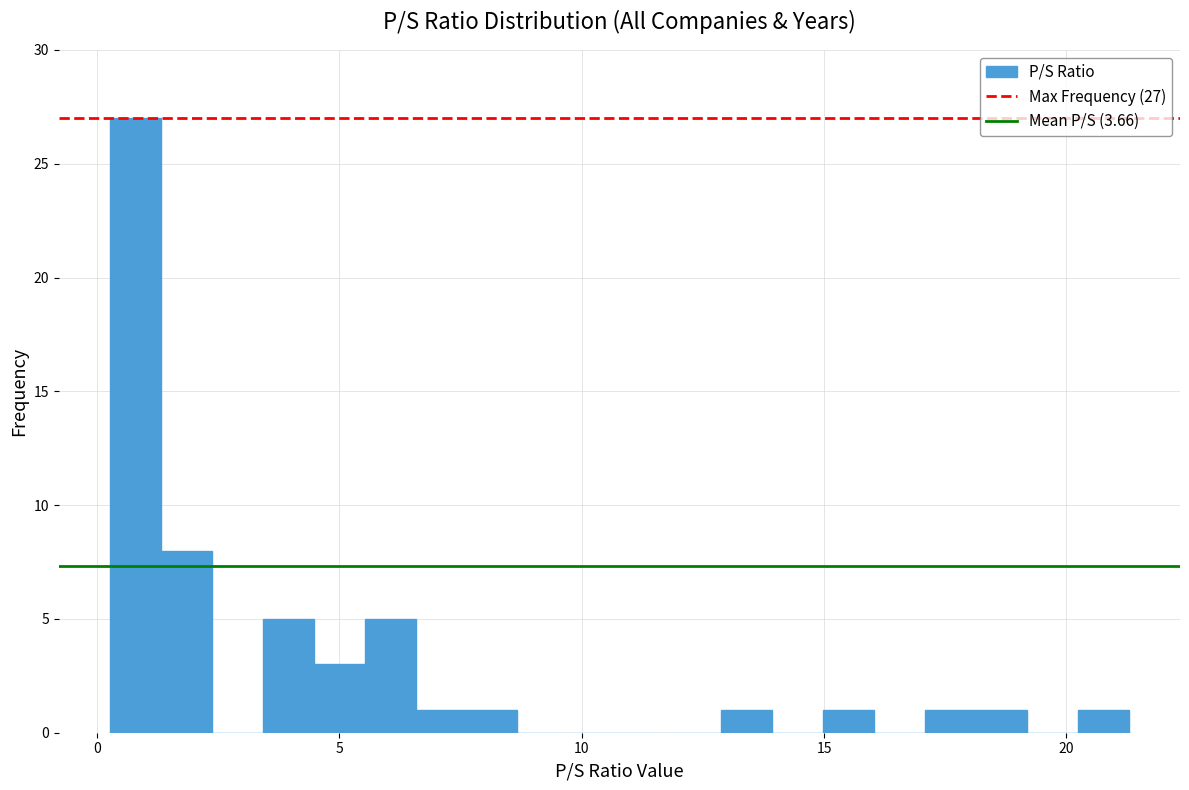

Around what value on the x-axis is the tallest bar? Give the approximate position of its centre, as read against the axis.

1.0